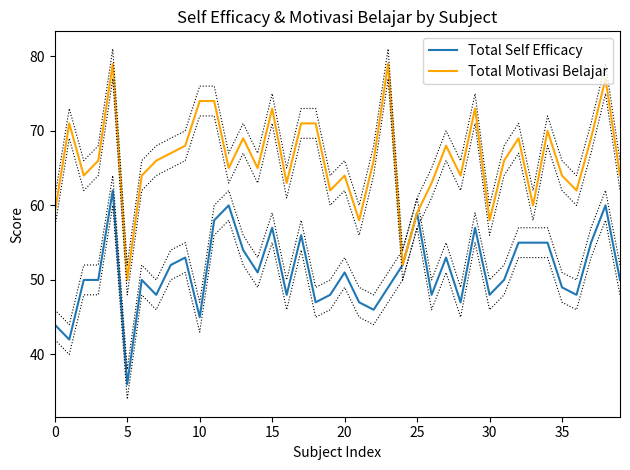

Reading left to right, transcribe all the data shown in this chart.

Total Self Efficacy: 44	42	50	50	62	36	50	48	52	53	45	58	60	54	51	57	48	56	47	48	51	47	46	49	52	59	48	53	47	57	48	50	55	55	55	49	48	55	60	50
Total Motivasi Belajar: 59	71	64	66	79	50	64	66	67	68	74	74	65	69	65	73	63	71	71	62	64	58	66	79	52	59	63	68	64	73	58	66	69	60	70	64	62	69	77	64